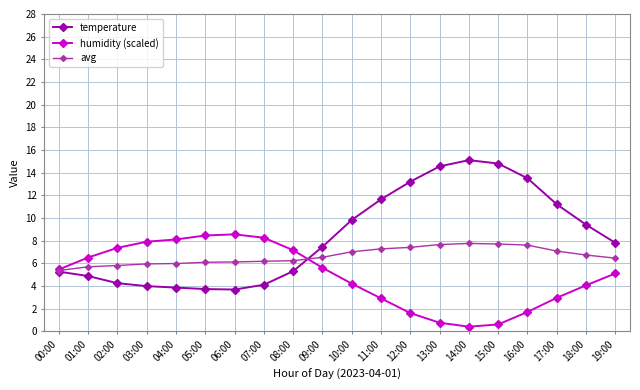

Does the chart display data point markers on the line(s)?

Yes